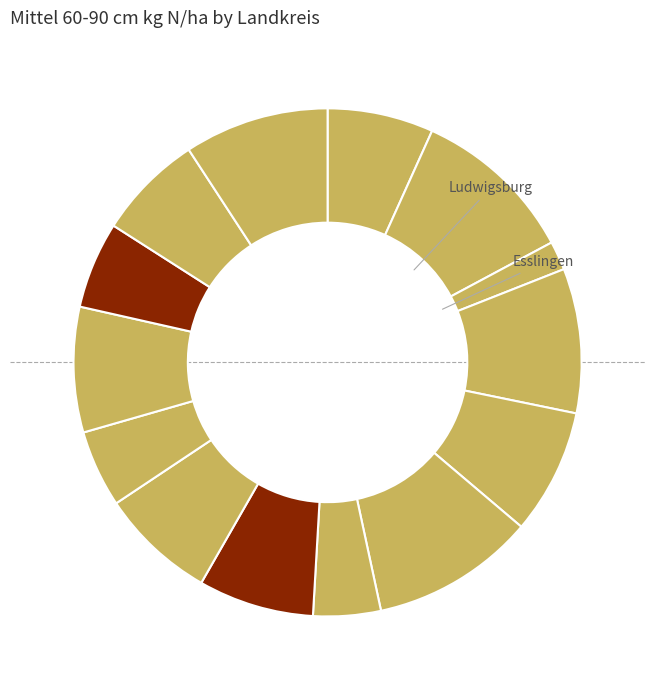

Count the number of slices in the pie.

14